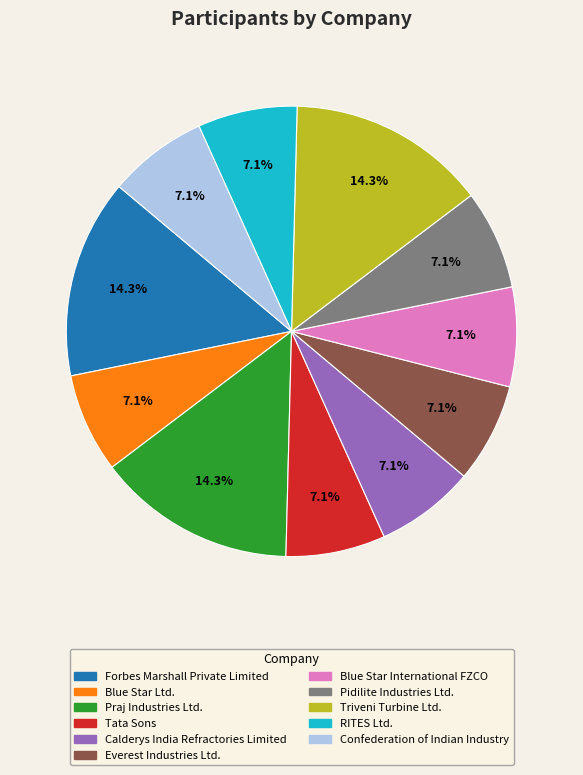

To the nearest percent, what is the average slice percentage?

9%